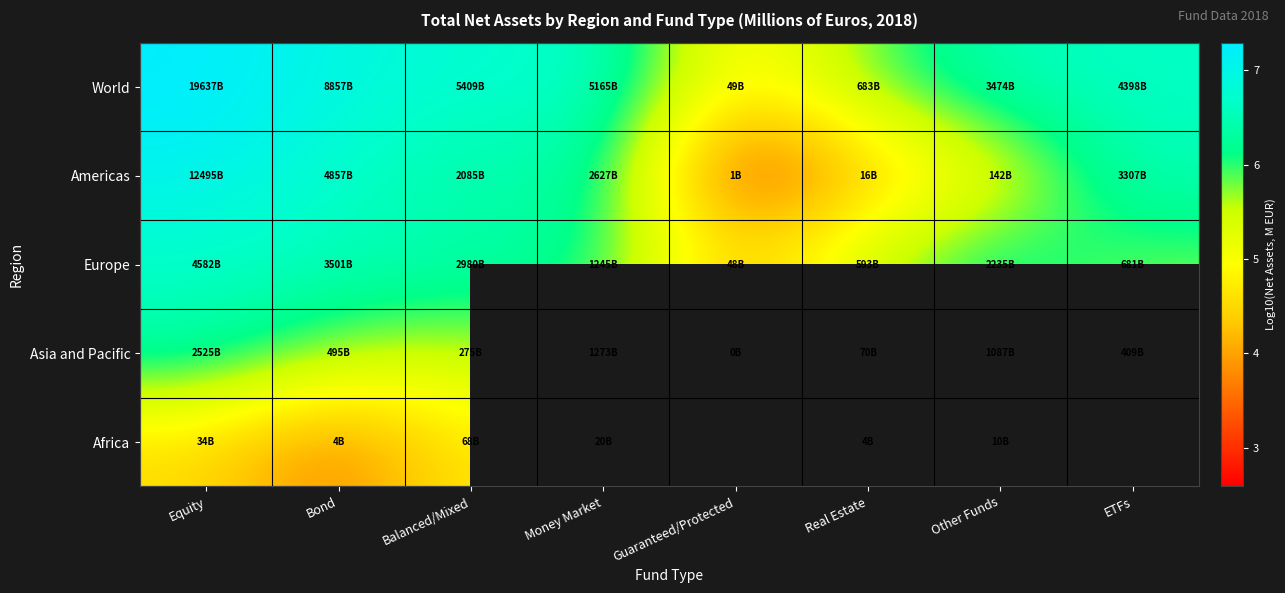

Which category has the lowest value across all series?

Guaranteed/Protected